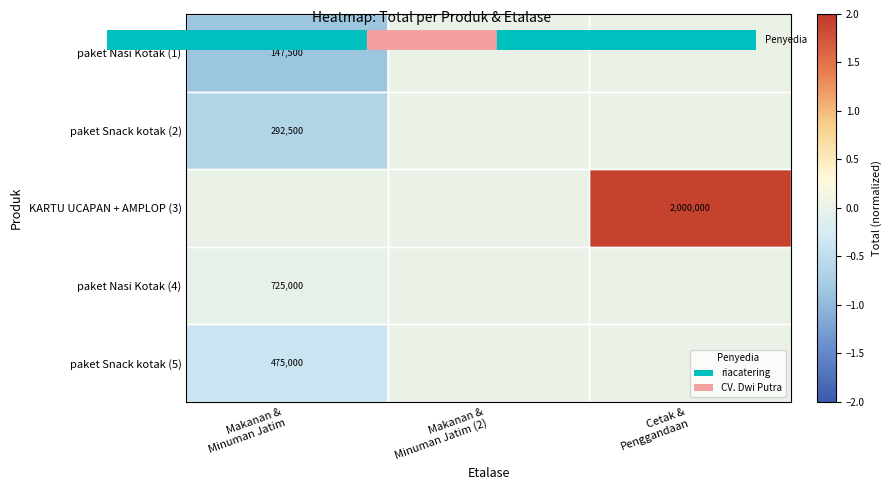

What is the difference between the paket Snack kotak (5) values at Cetak & Penggandaan and Makanan & Minuman Jatim?

0.4